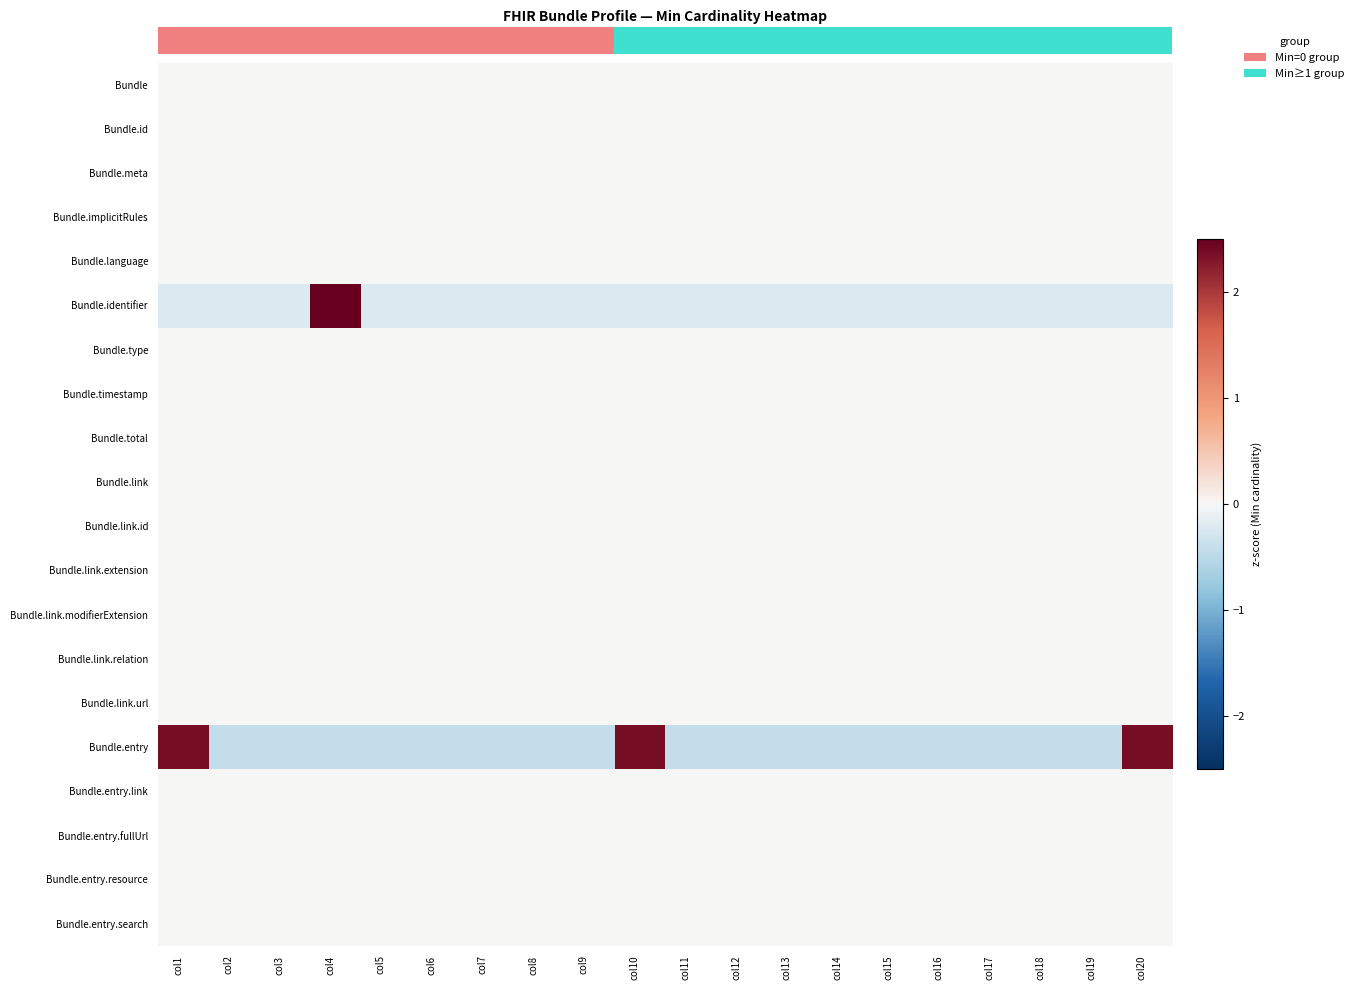

Which label corresponds to the smallest value in the chart?

col2